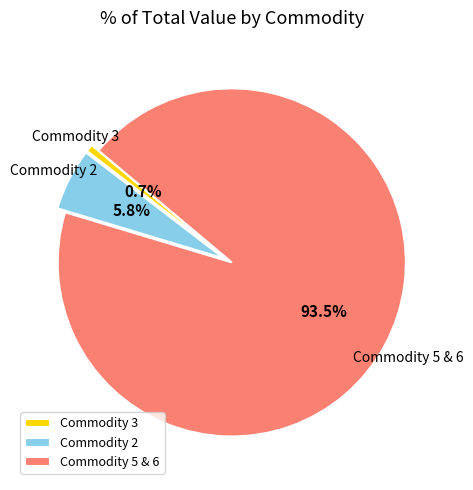

Count the number of slices in the pie.

3